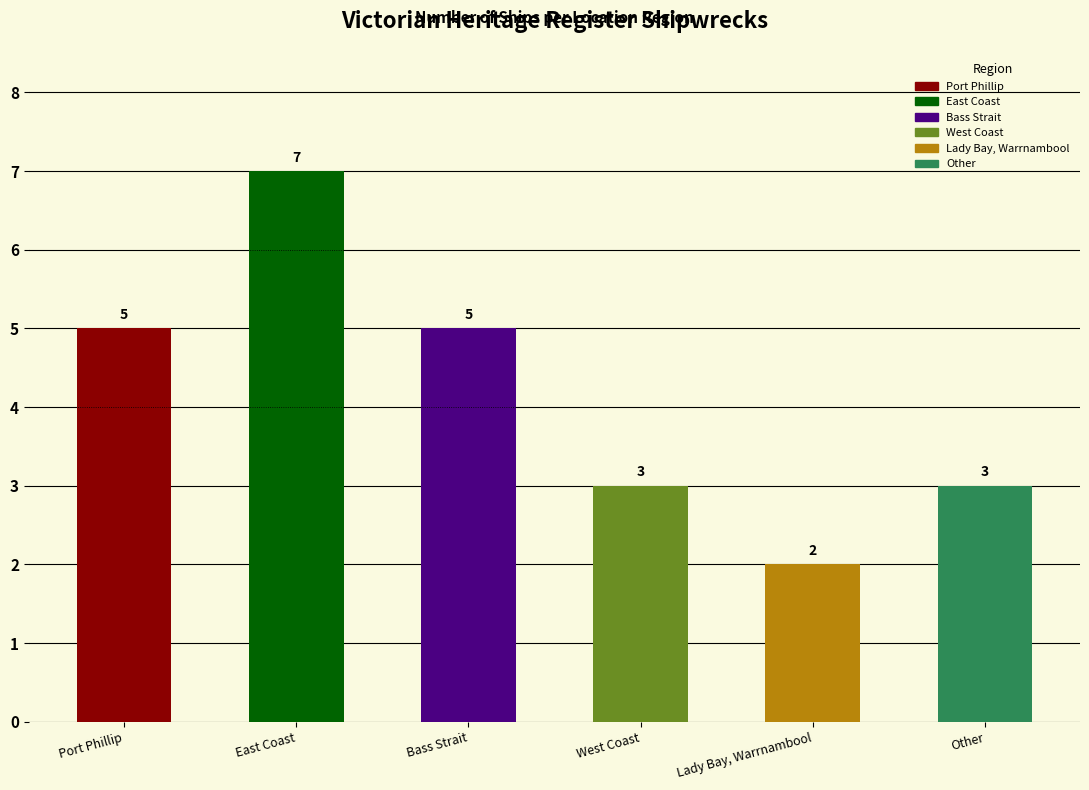

At which category does the chart reach its peak across all series?

East Coast